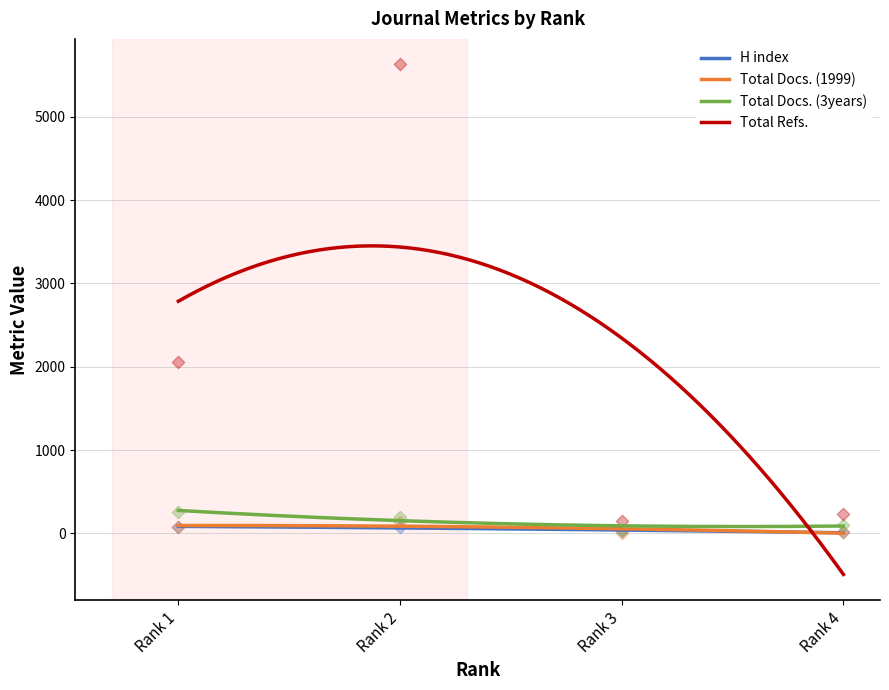

Which series reaches the minimum Y coordinate?

Total Docs. (1999)